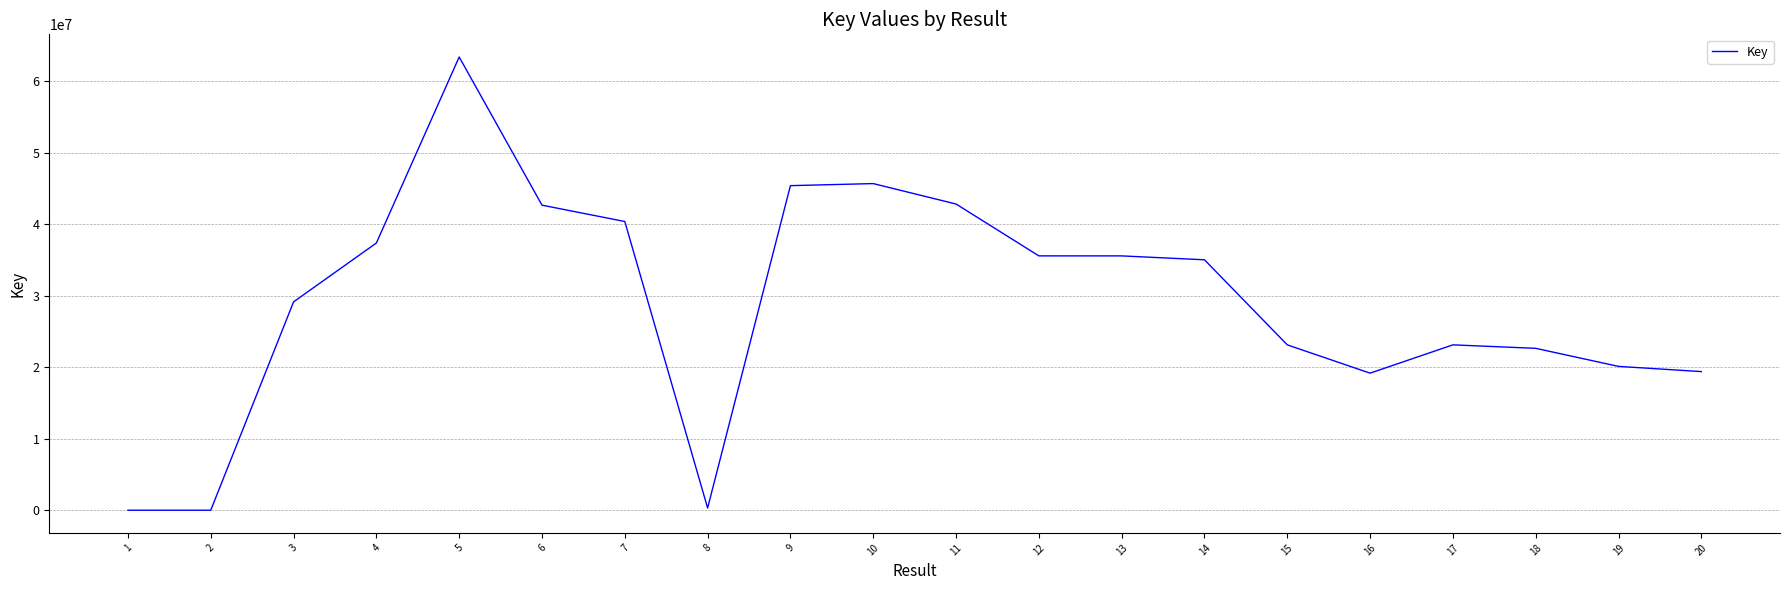

At which label does the data first exceed 35048623?

4